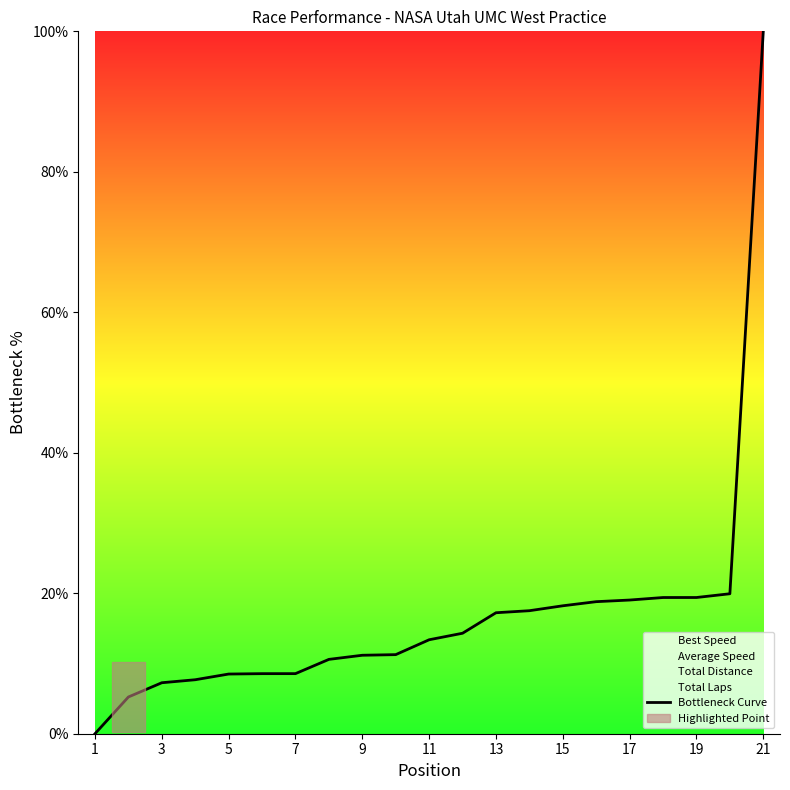

The Bottleneck Curve series shows 11.2 at 9. True or false?

True